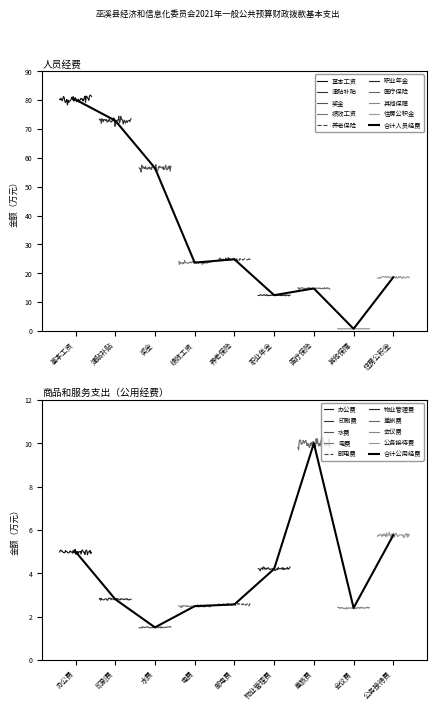

How many interior local peaks (higher than both neighbors) does the data have?

4